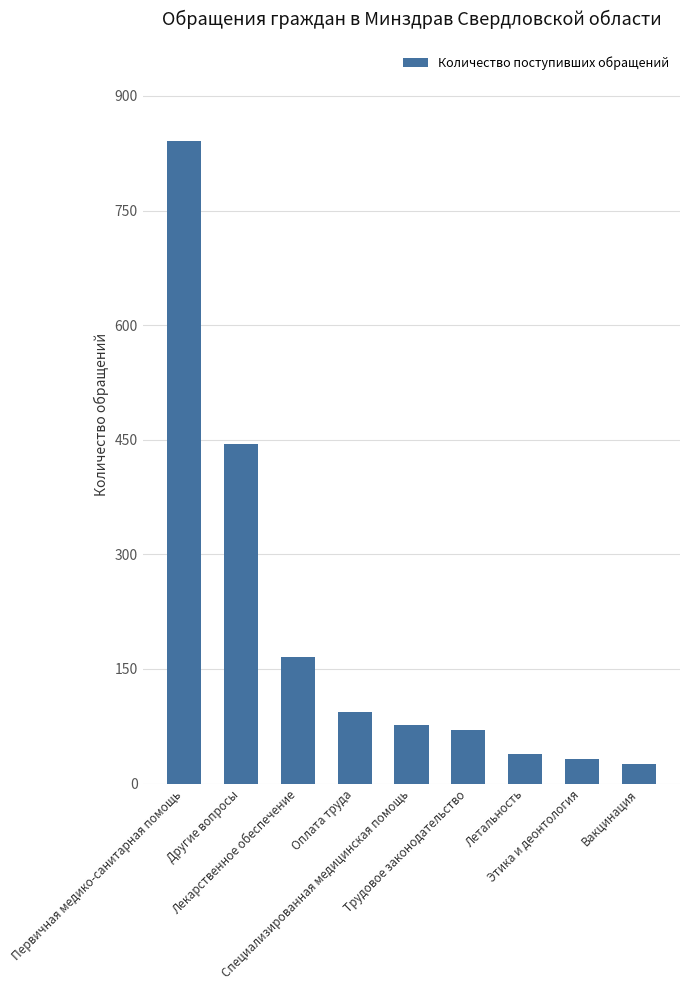

What is the maximum value shown in the chart?

841